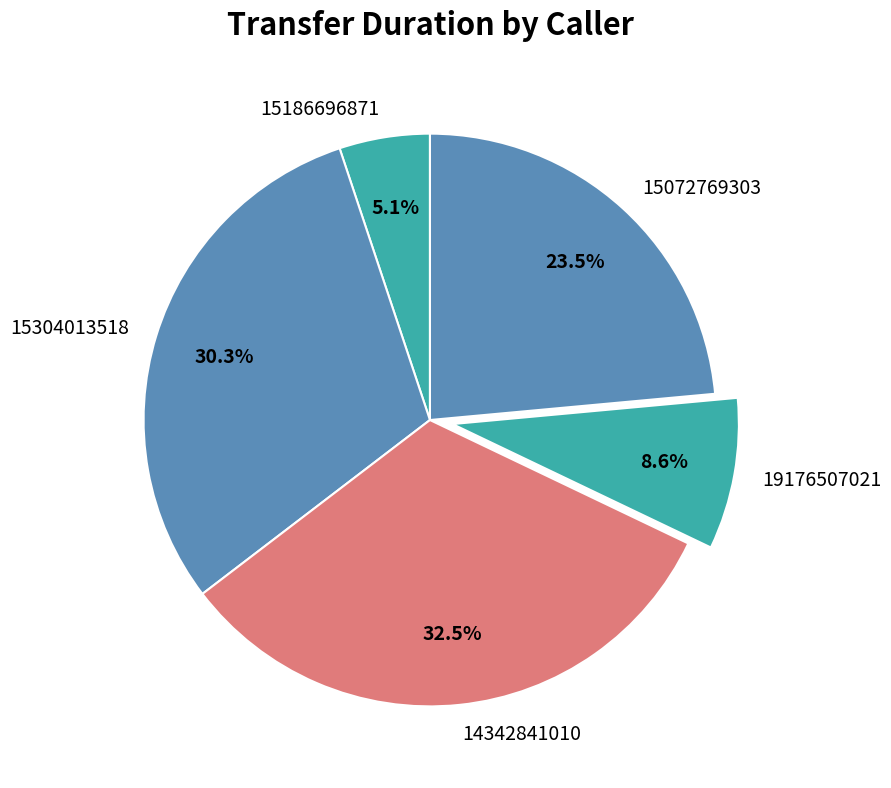

Rank the categories by value from lowest to highest.

15186696871, 19176507021, 15072769303, 15304013518, 14342841010